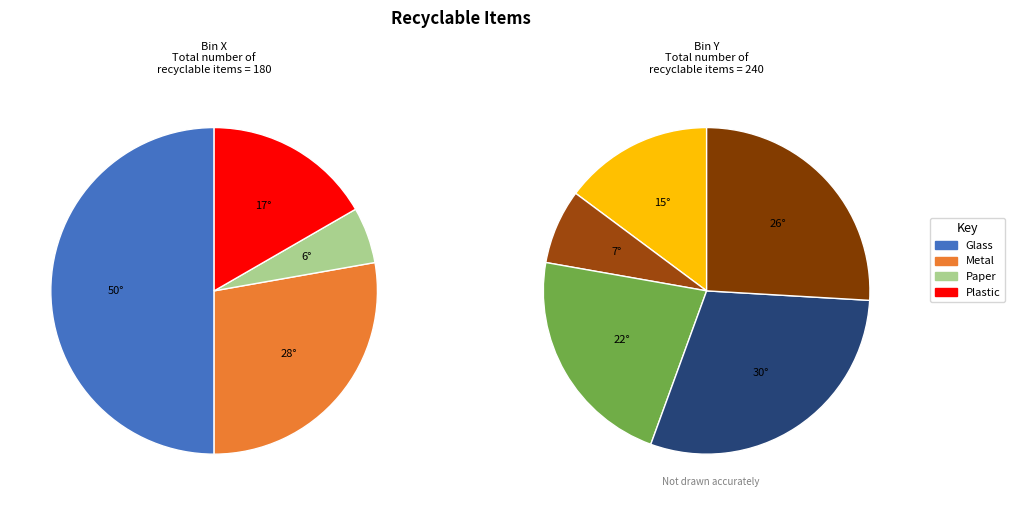

Is 1 the majority of the pie?

No